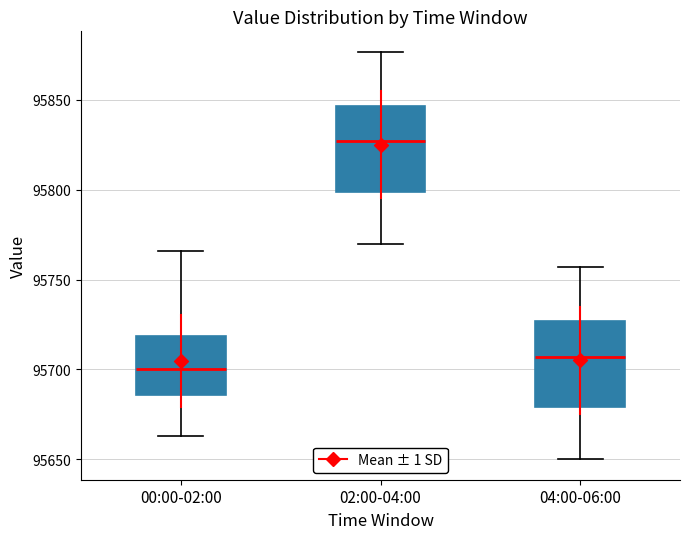

Where does the upper whisker of the box for 02:00-04:00 end on the y-axis? The values are not printed on the chart, so give them approximately, as read against the axis.

95875